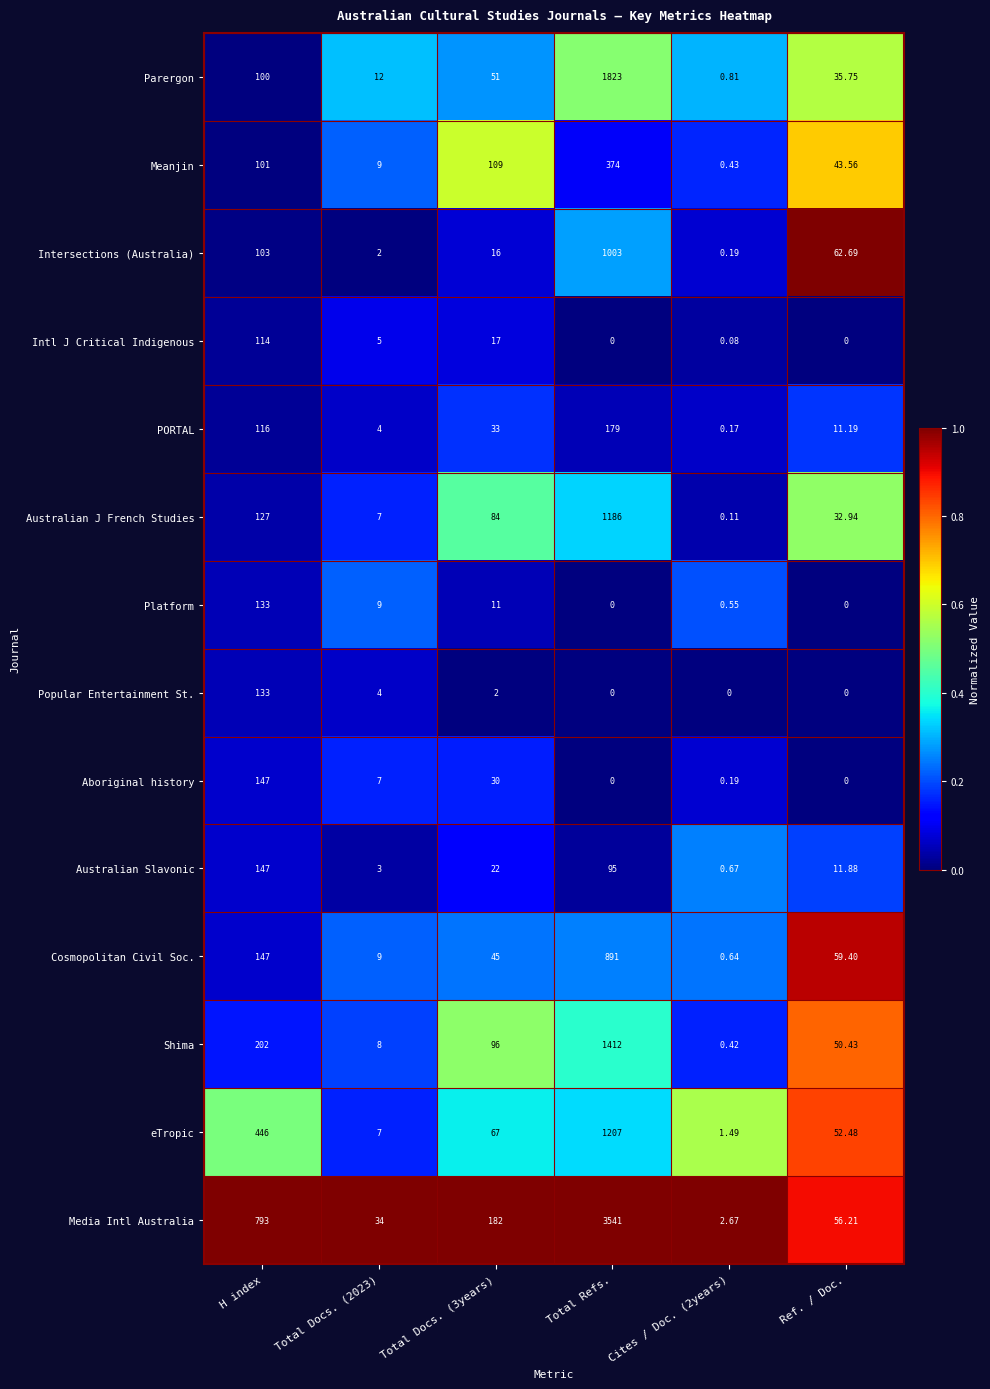

At which label does Aboriginal history reach its peak?

H index